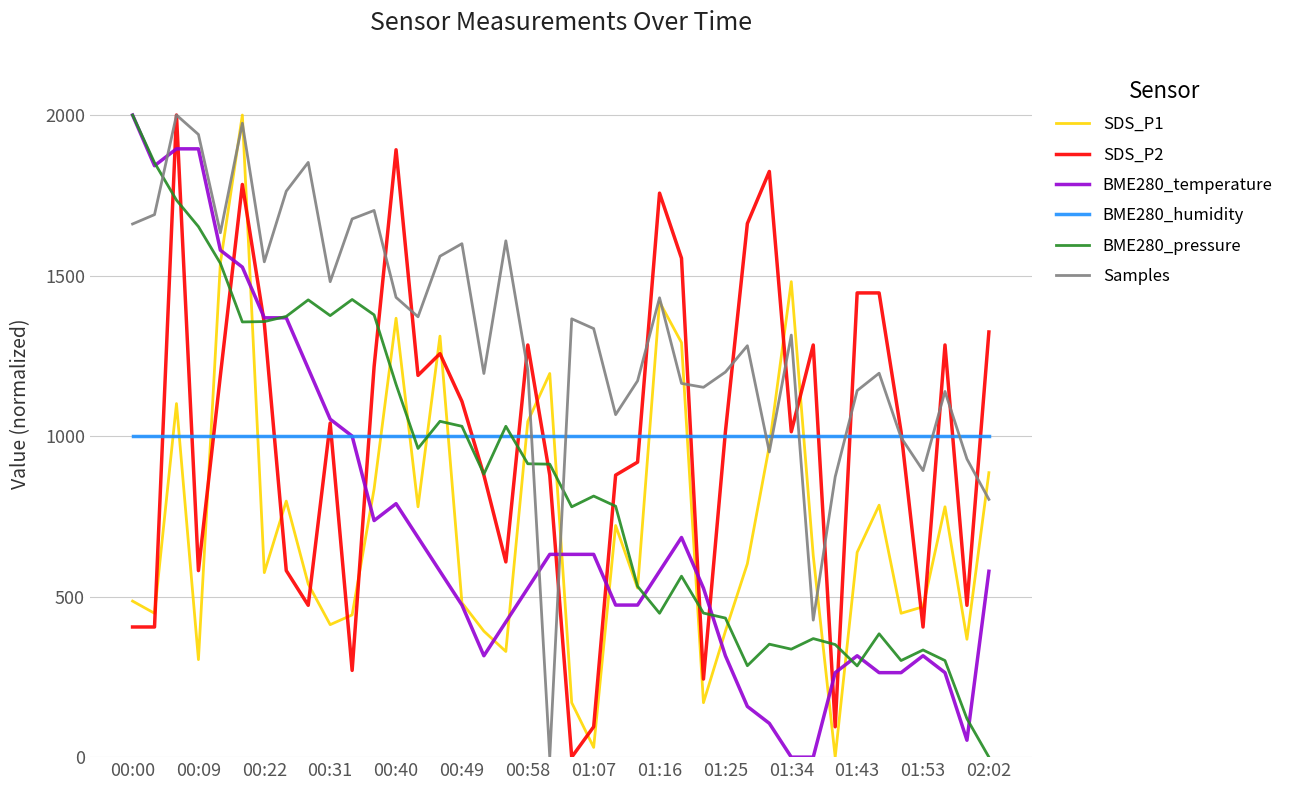

What is the maximum value shown in the chart?

2000.0